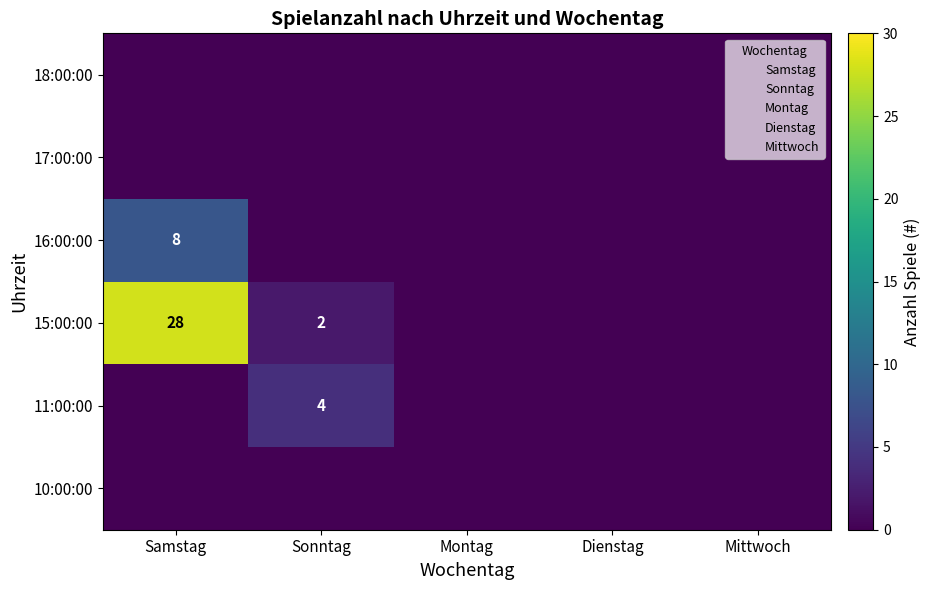

Which label corresponds to the smallest value in the chart?

Samstag